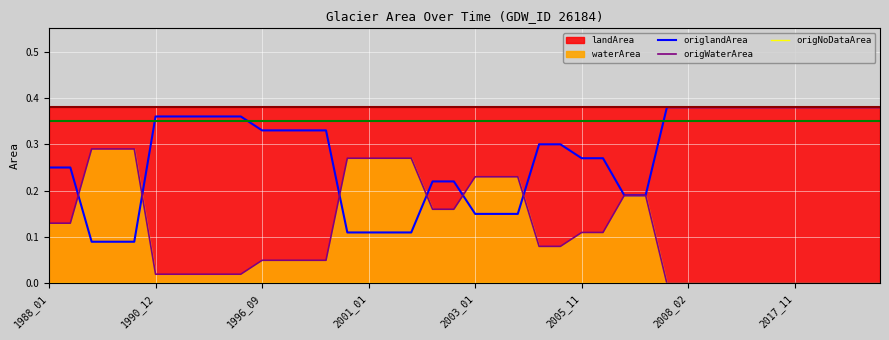

The value of origWaterArea at 11 is 0.1. True or false?

True